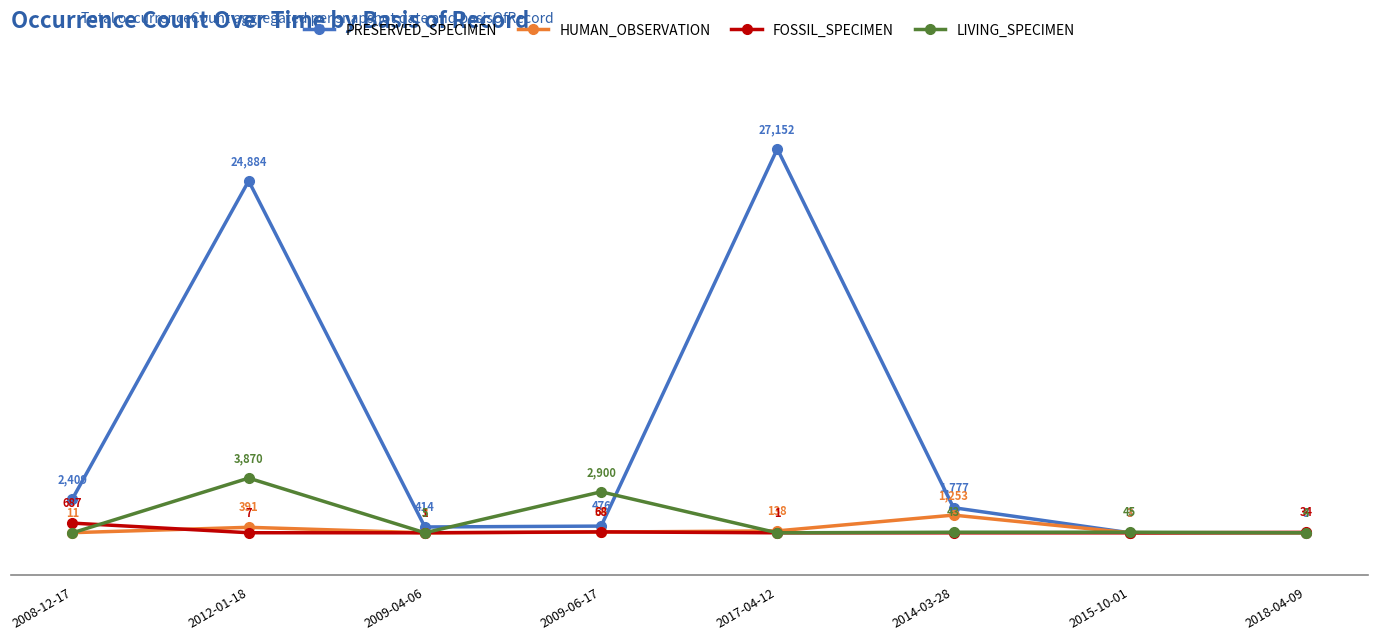

What is the label of the 8th point from the right?

2008-12-17